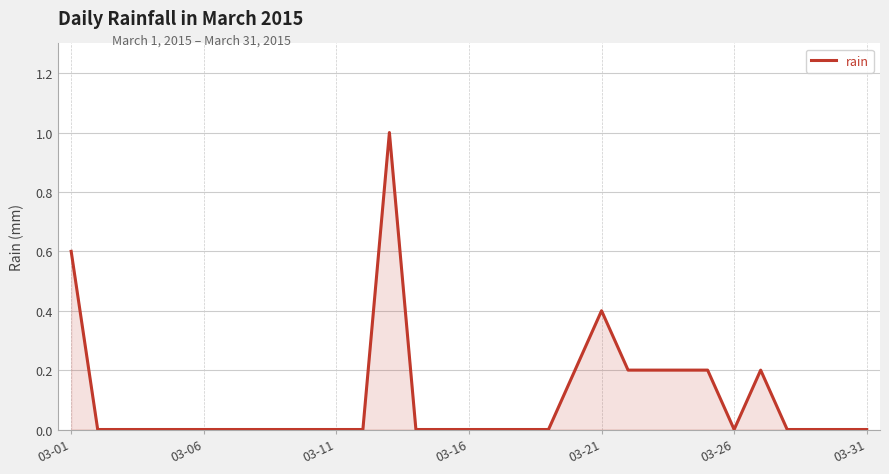

What is the difference between the maximum and minimum values?

1.0